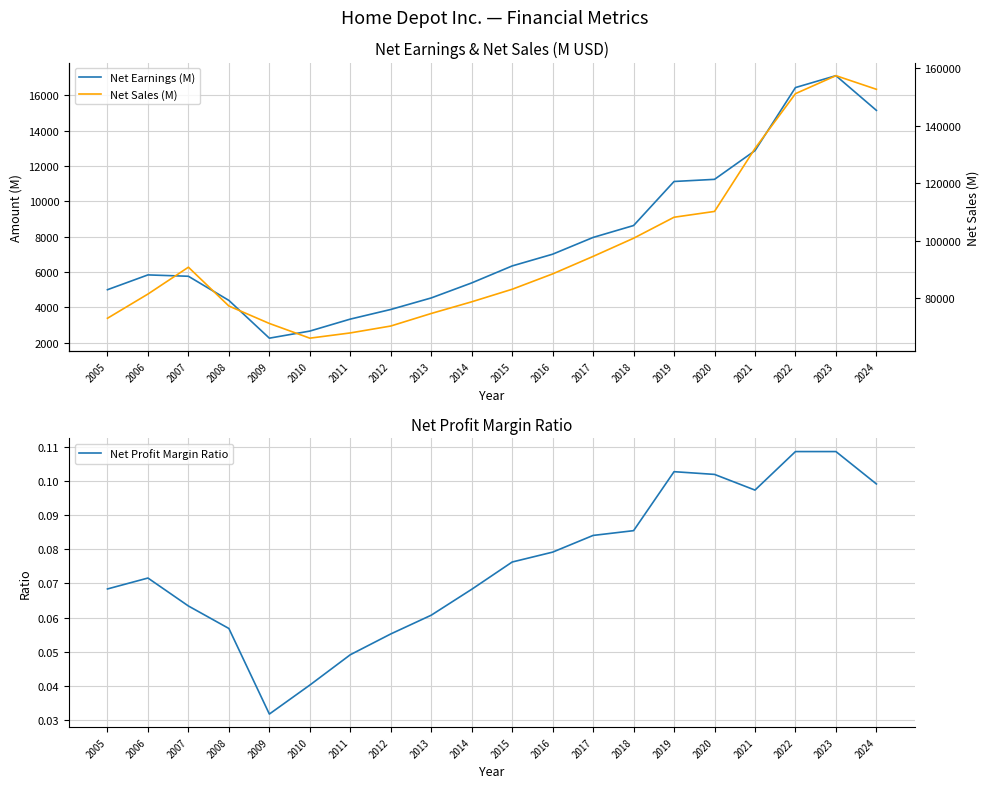

What is the value of the Net Earnings (M) point at the 15th from the left?

11121.0